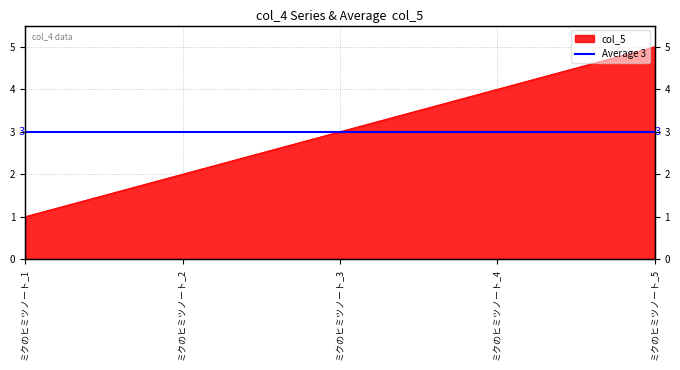

At which label is the value closest to 3?

ミクのヒミツノート_3